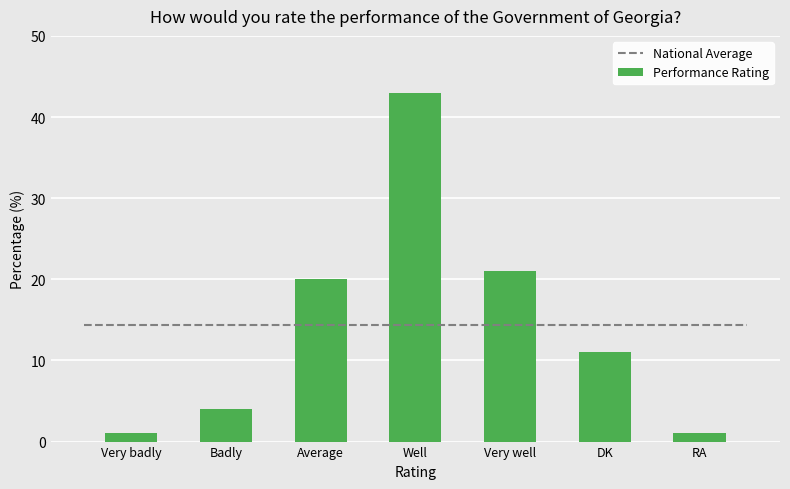

Is it true that the value at DK is 17?

False